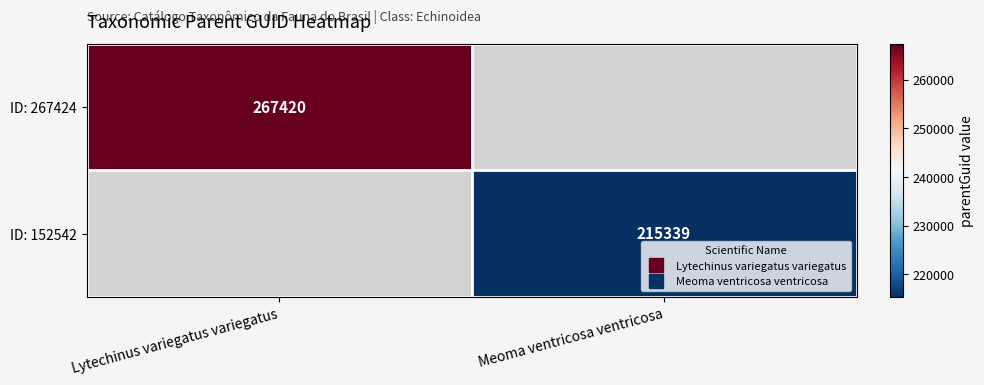

At how many categories does at least one series exceed 256200?

1